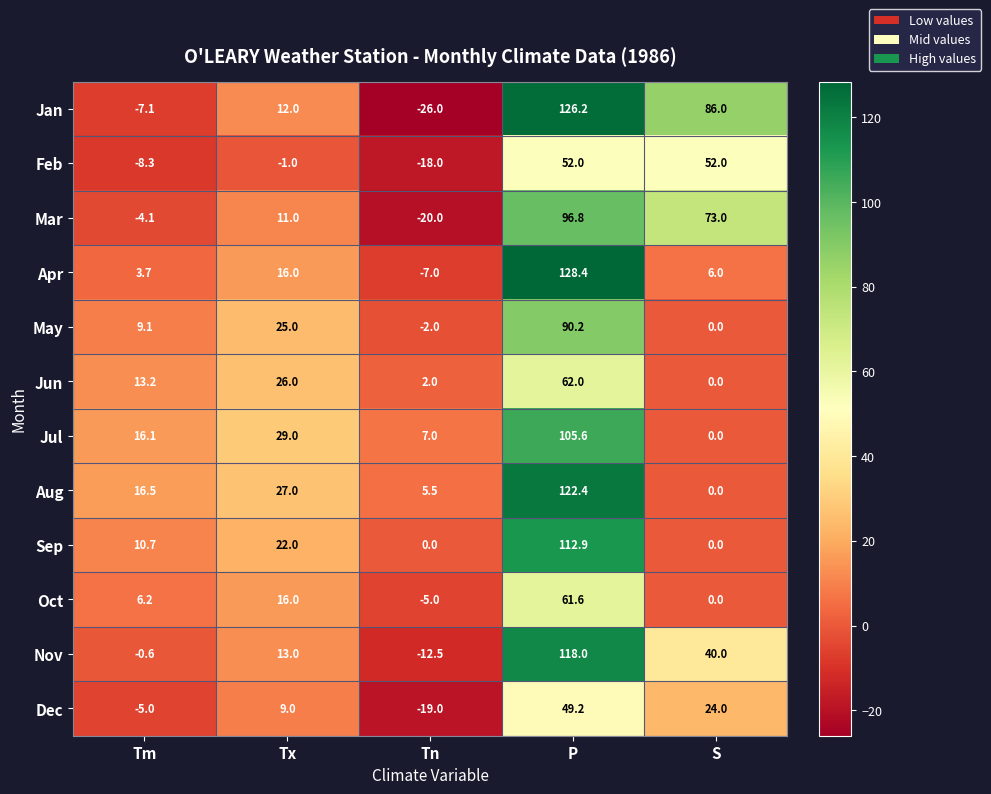

Which series has the largest range (max minus min)?

Jan